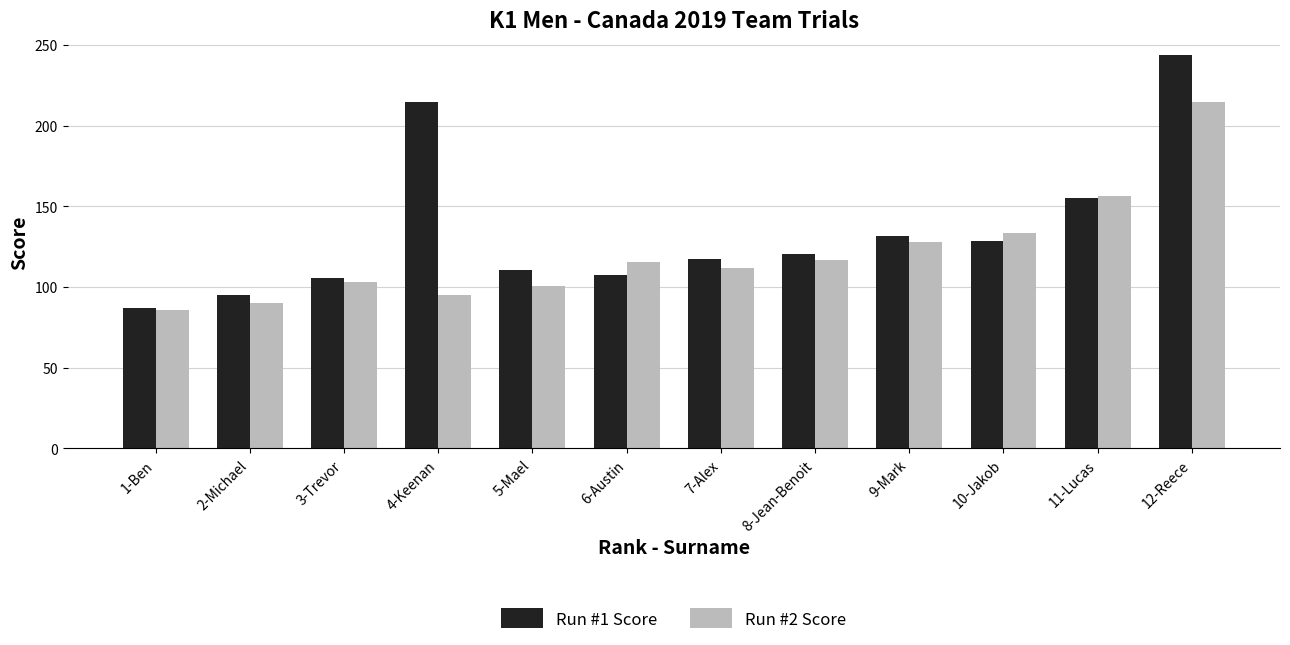

What is the difference between the Run #2 Score values at 6-Austin and 8-Jean-Benoit?

1.1